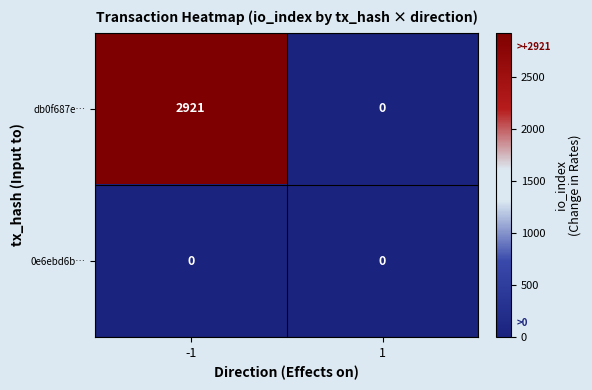

Between -1 and 1, which series saw the biggest shift?

db0f687e…